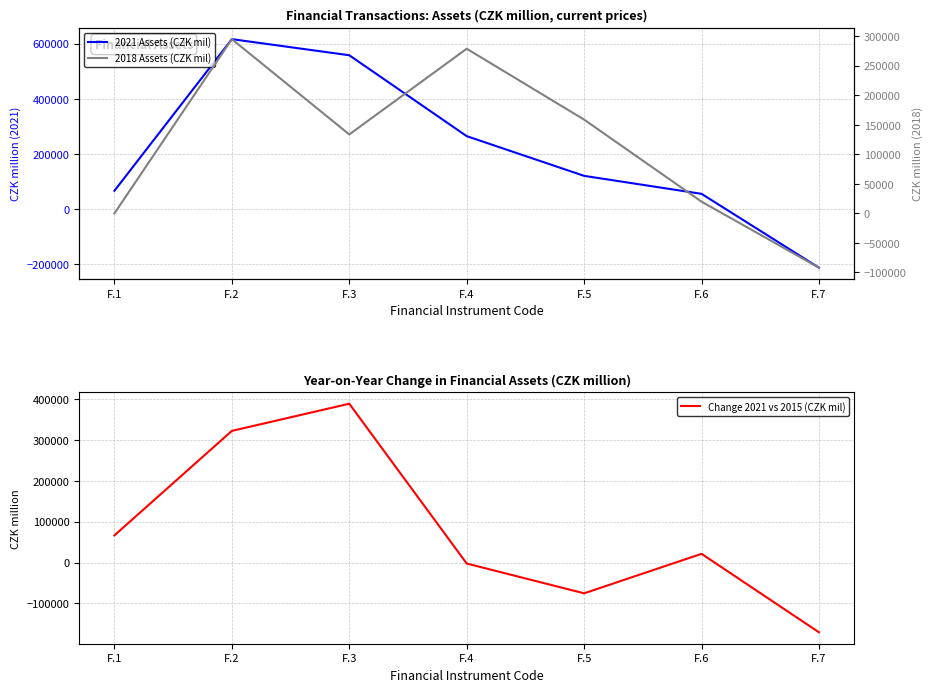

True or false: Change 2021 vs 2015 (CZK mil) has more than 1 interior local peaks.

True